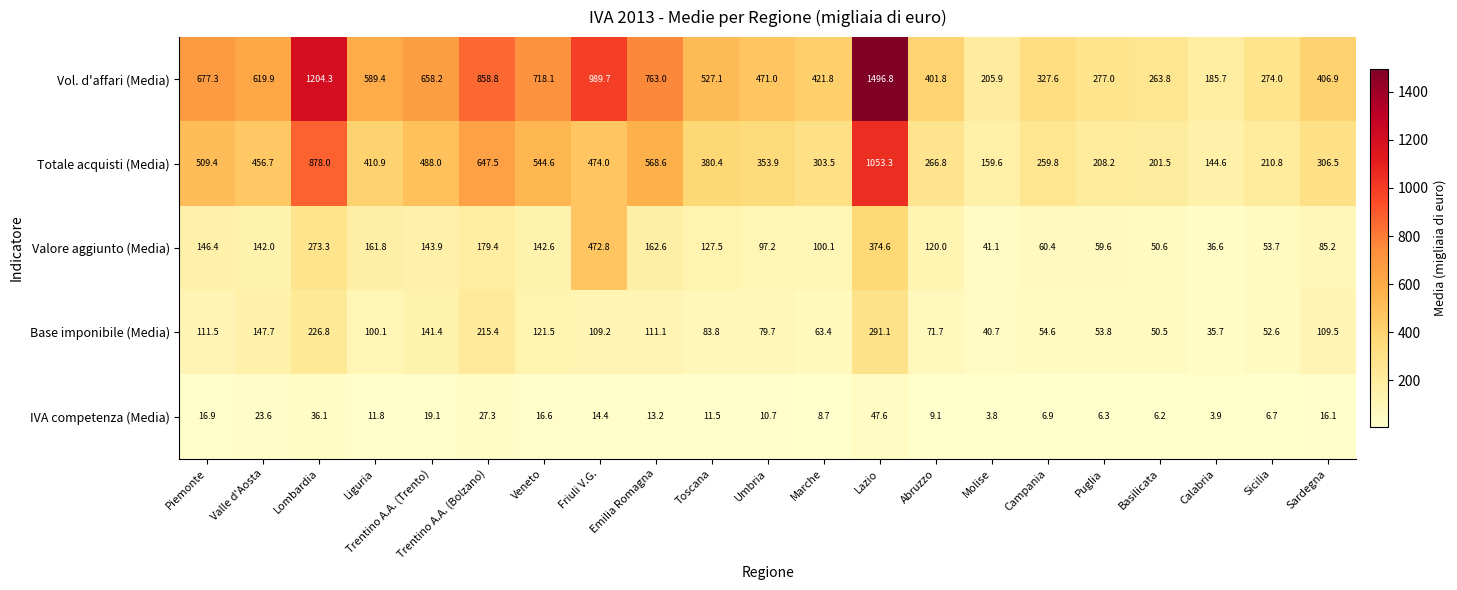

What is the average value of the Base imponibile (Media) series?

108.2